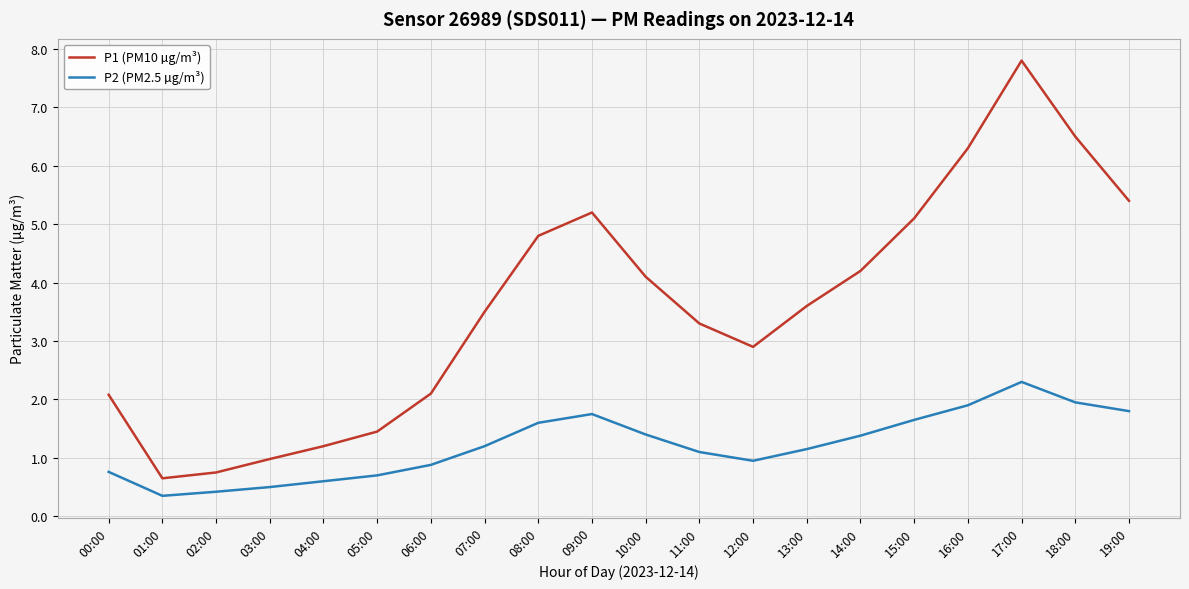

Is this an area chart (filled region under the line)?

No